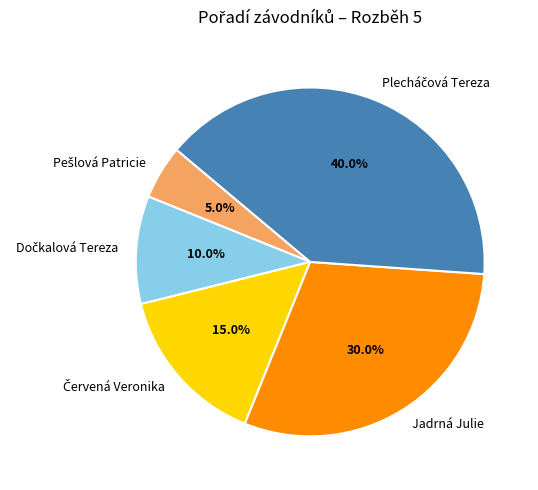

Count the number of slices in the pie.

5